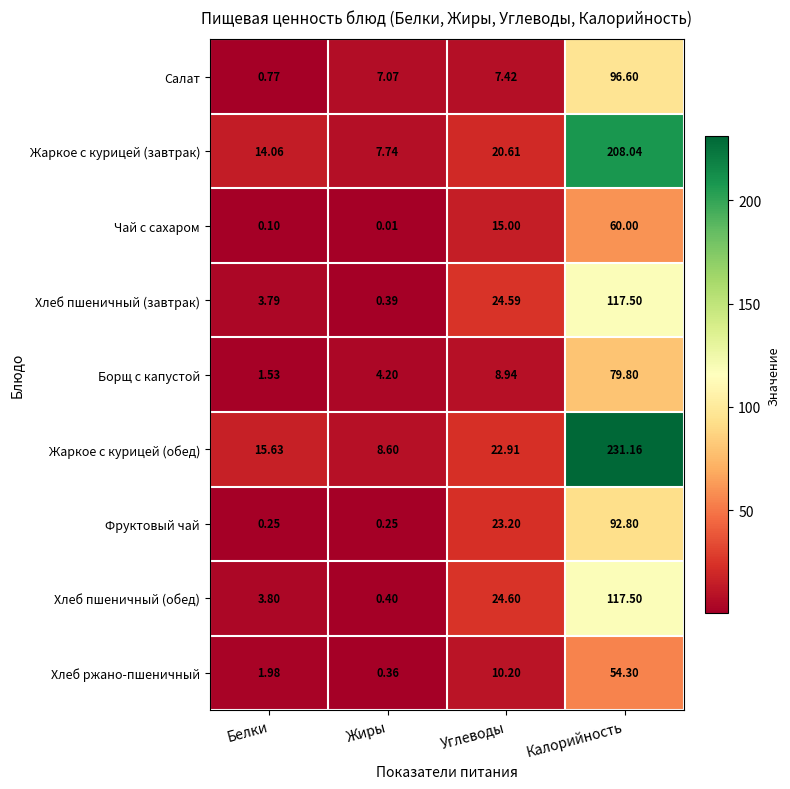

Which series has the widest spread of values?

Жаркое с курицей (обед)